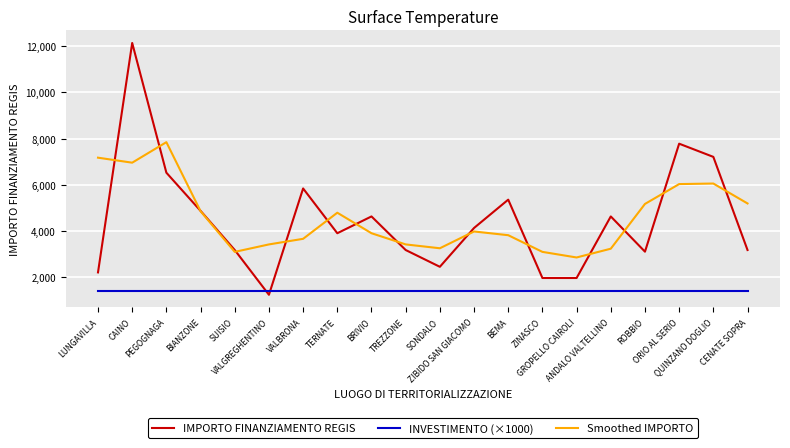

Which series has the widest spread of values?

IMPORTO FINANZIAMENTO REGIS